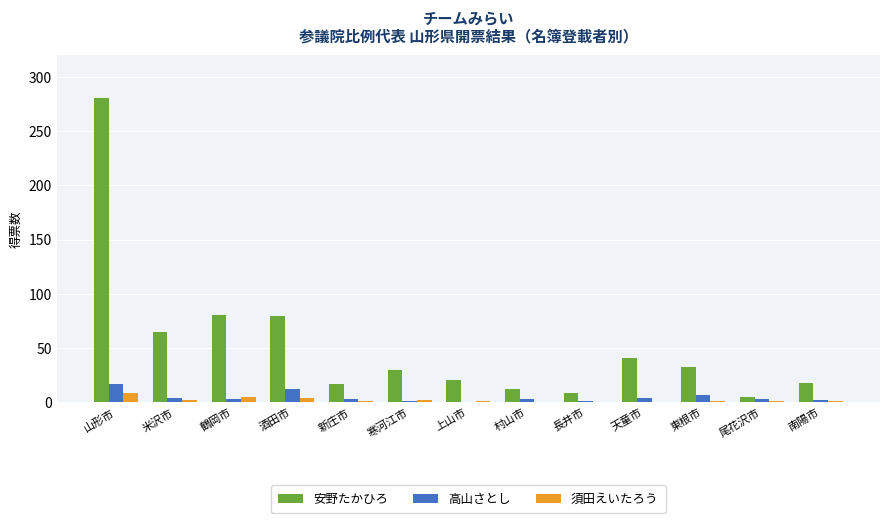

What is the sum of all 須田えいたろう values?

27.0